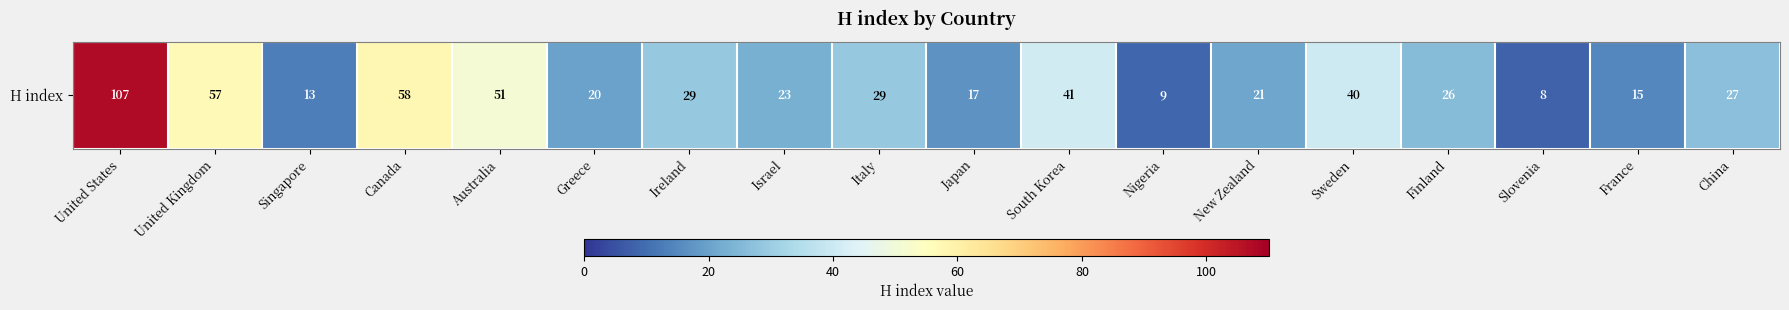

Is it true that the value at Singapore is 17?

False